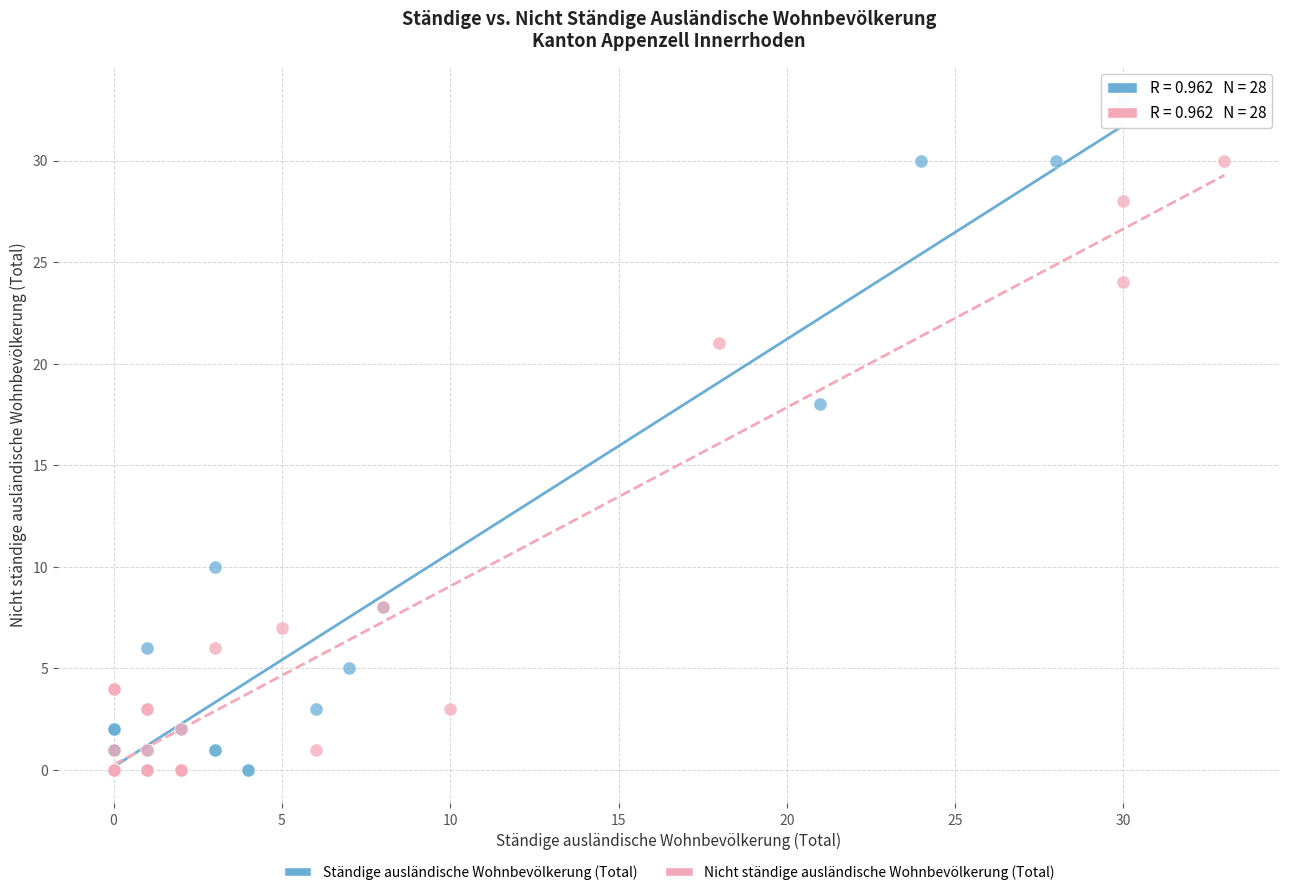

What are all the series names shown in the legend?

Ständige ausländische Wohnbevölkerung (Total), Nicht ständige ausländische Wohnbevölkerung (Total)